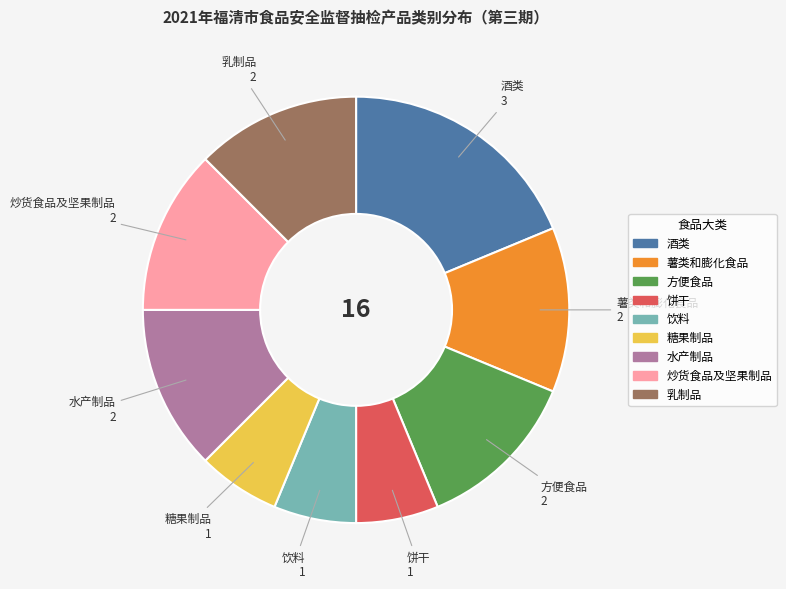

Is it true that 酒类 is 19% of the pie?

True